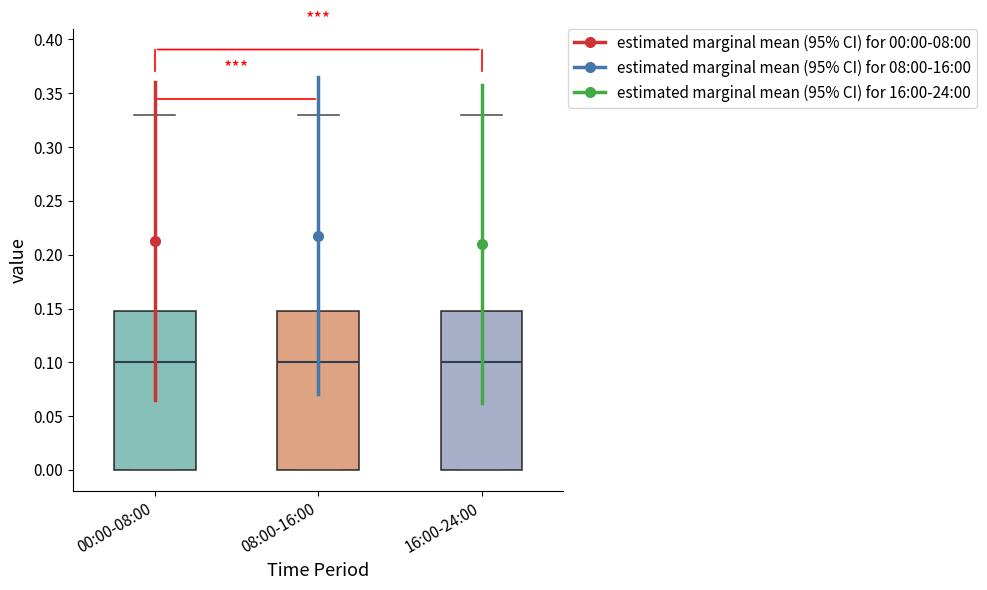

Reading left to right, read every box against the y-axis: the position of its median line, the range the box covers, and the ends of its whiskers. The values are not printed on the chart, so give them approximately, as read against the axis.

00:00-08:00: median 0.10, box 0.00 to 0.15, whiskers 0.00 to 0.33
08:00-16:00: median 0.10, box 0.00 to 0.15, whiskers 0.00 to 0.33
16:00-24:00: median 0.10, box 0.00 to 0.15, whiskers 0.00 to 0.33